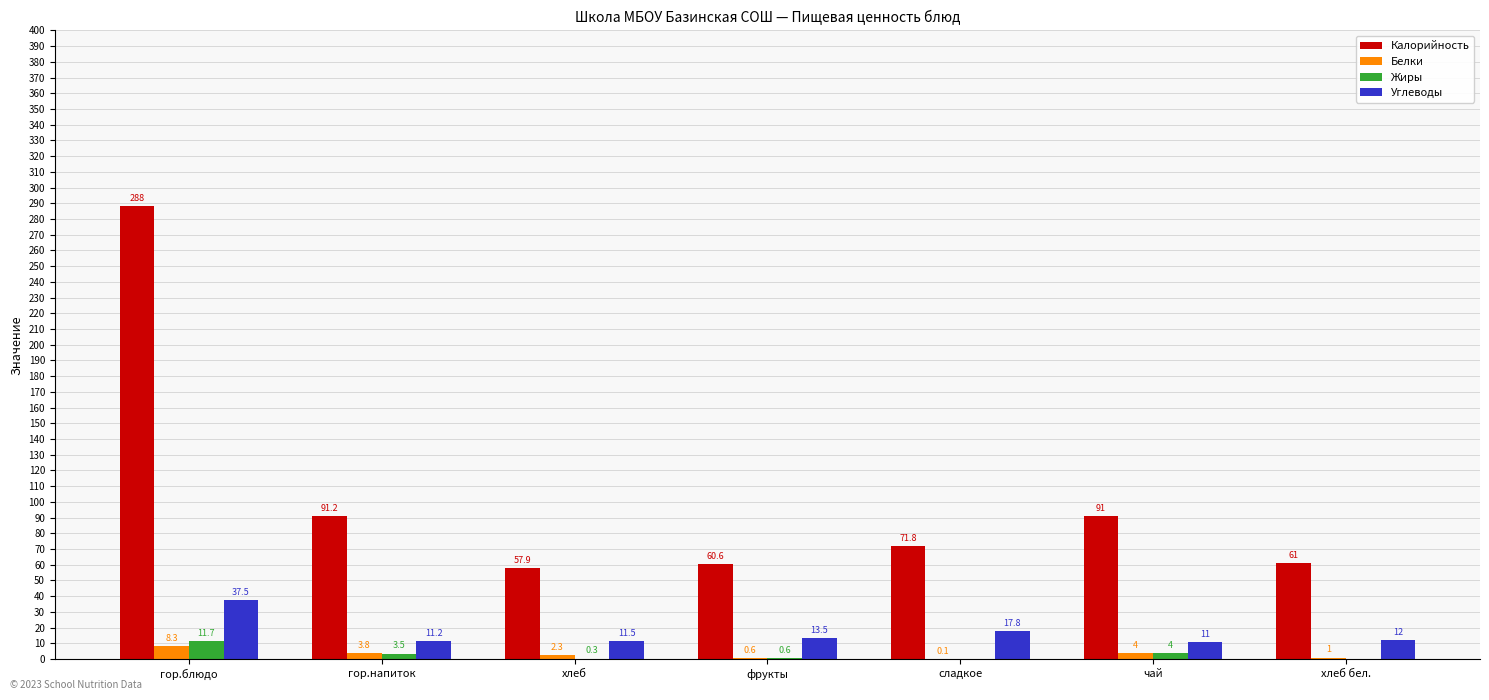

What is the sum of all Углеводы values?

114.5